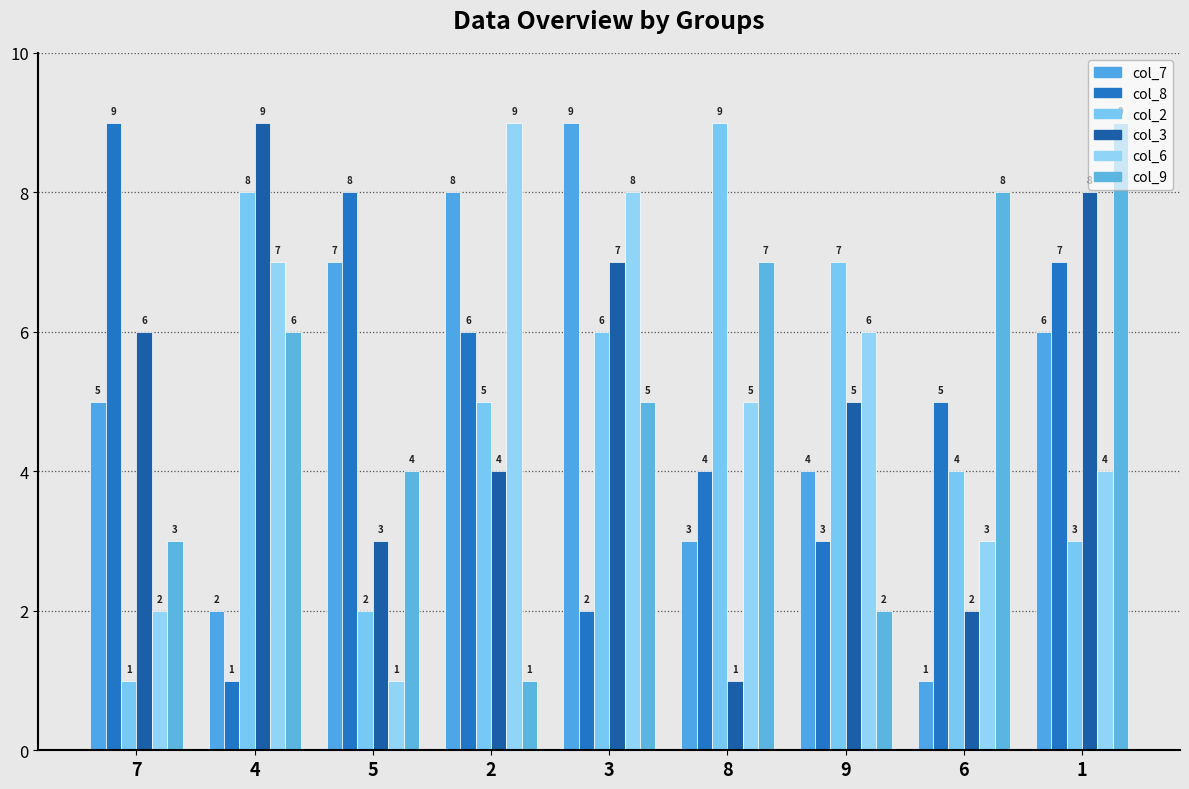

Between 6 and 9, which is larger?

9